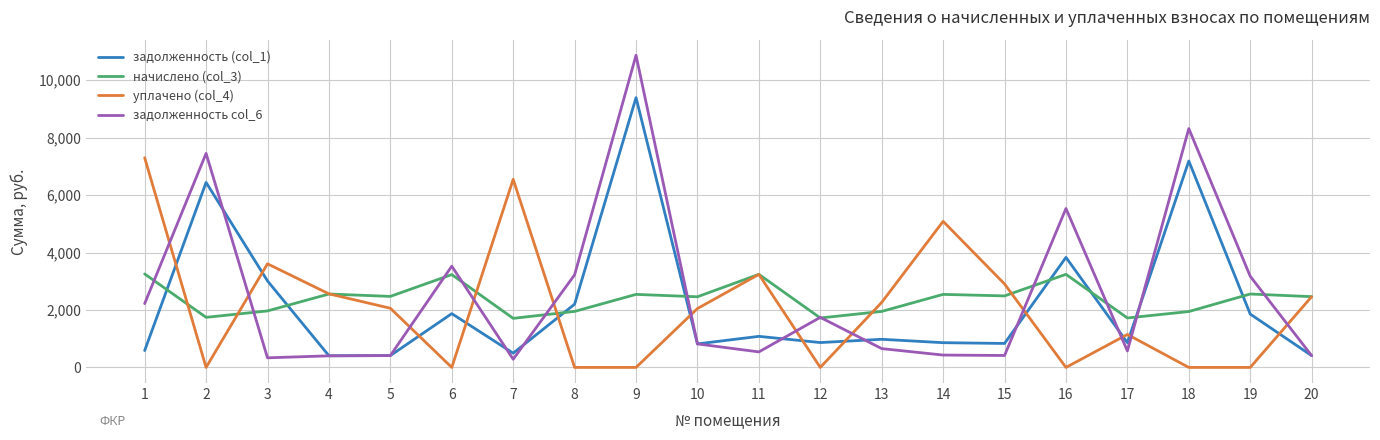

What is the total value across all series at 16?

12606.1